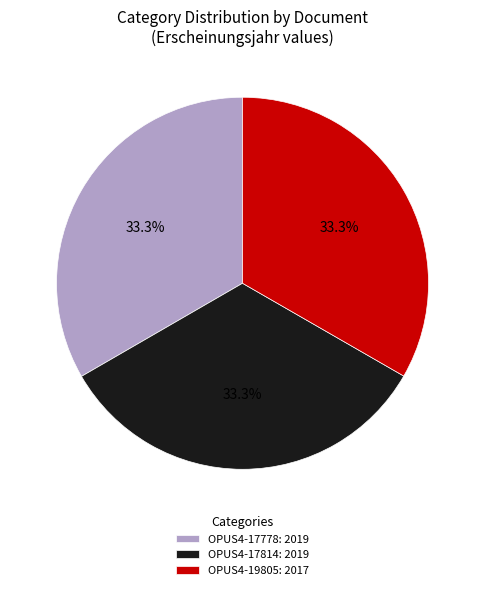

Count the number of slices in the pie.

3